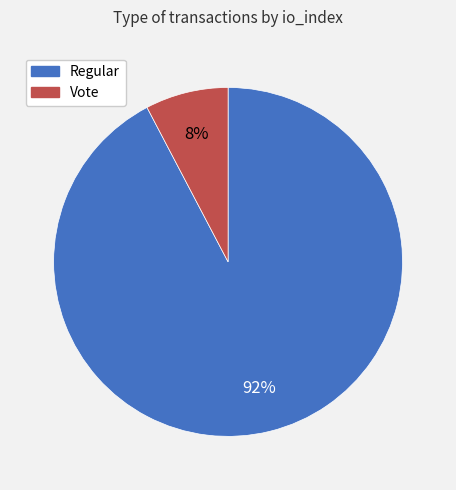

Count the number of slices in the pie.

2